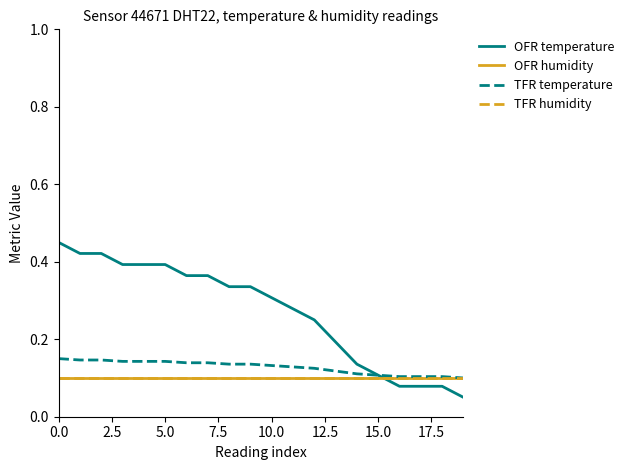

True or false: TFR temperature and TFR humidity intersect in this chart.

False